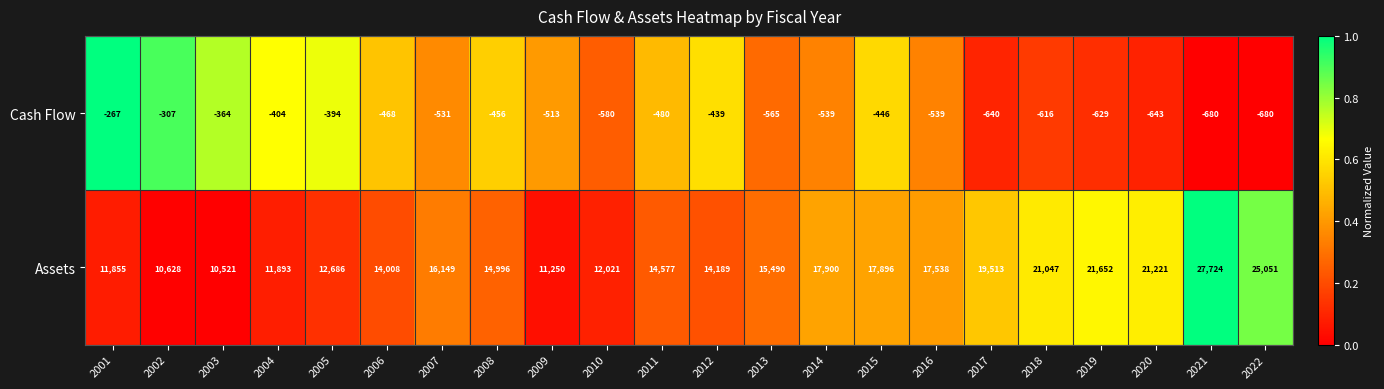

What is the average value of the Cash Flow series?

-508